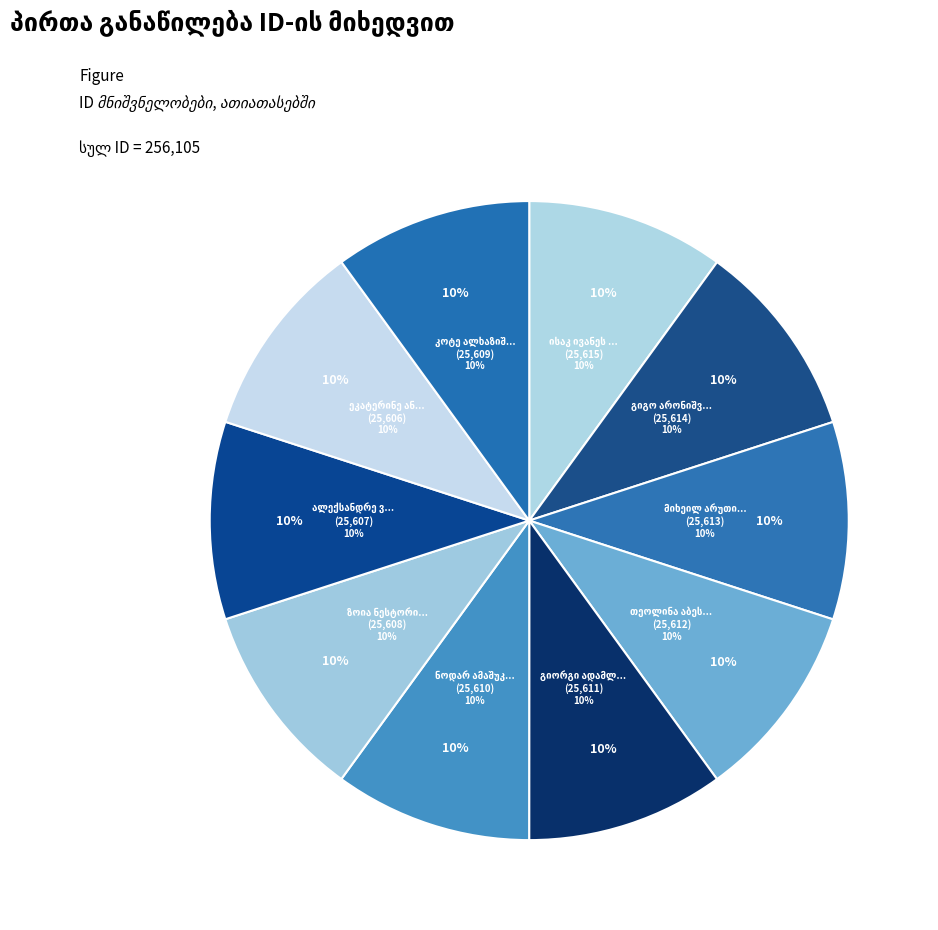

The კოტე ალხაზიშვილი slice represents 4% of the pie. True or false?

False